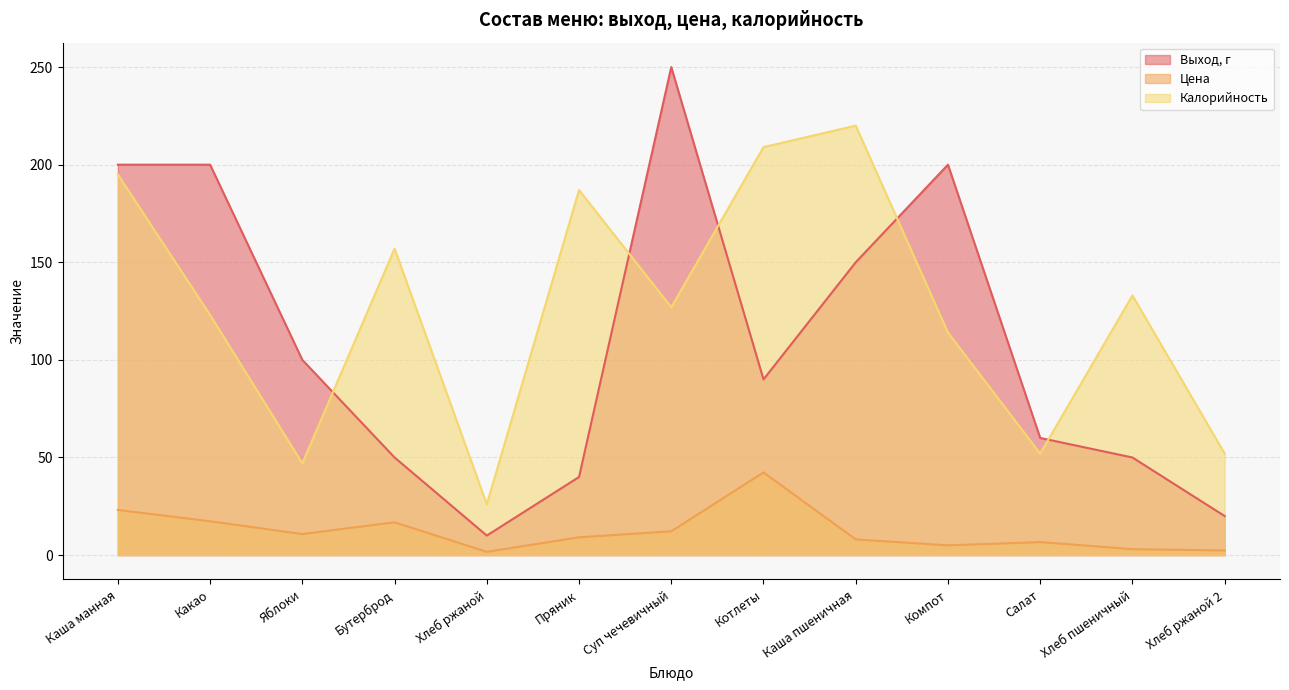

True or false: Цена and Калорийность cross at least once.

False